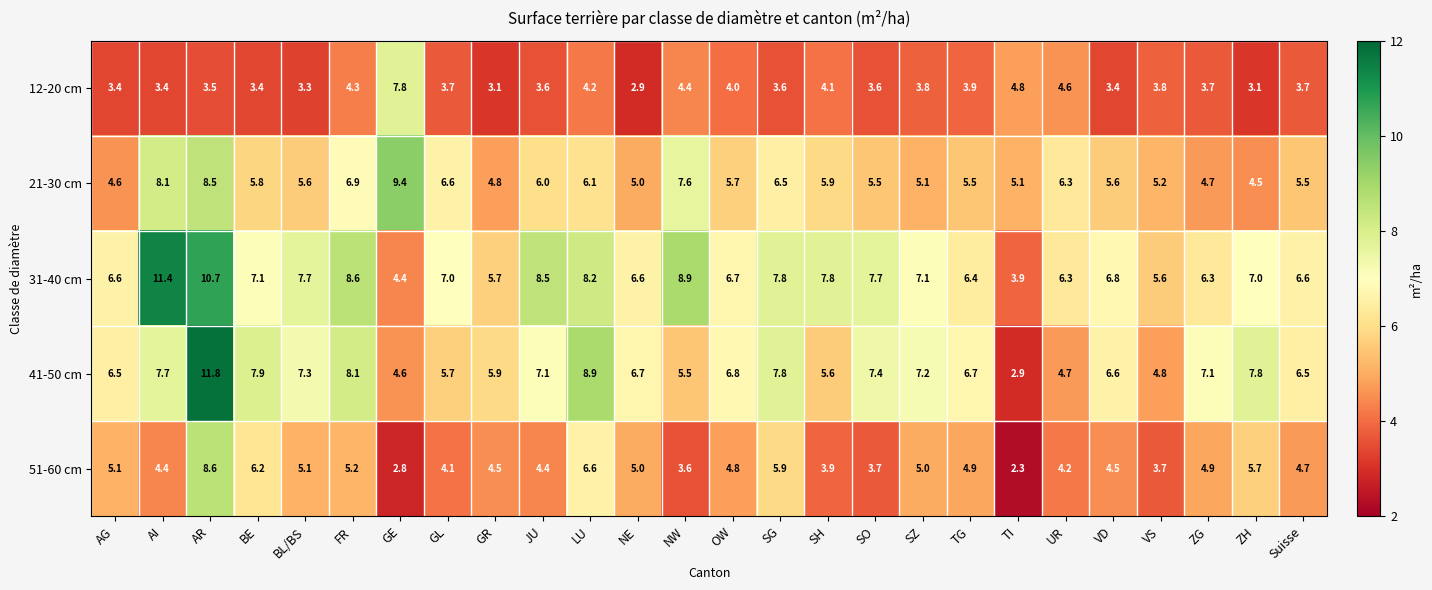

What is the spread (max minus min) of values at AI?

8.0